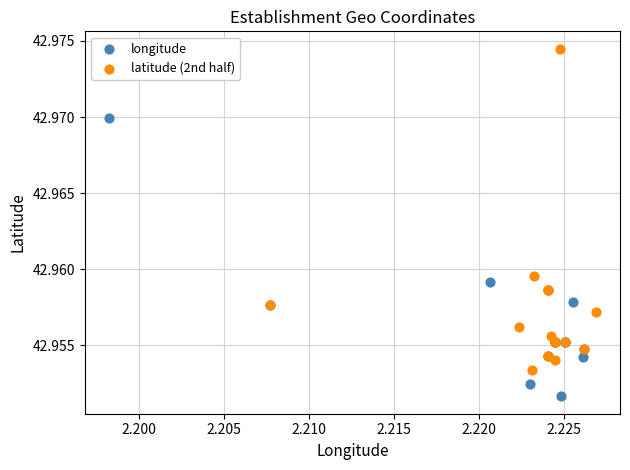

Which series has the largest Y range (max minus min)?

latitude (2nd half)